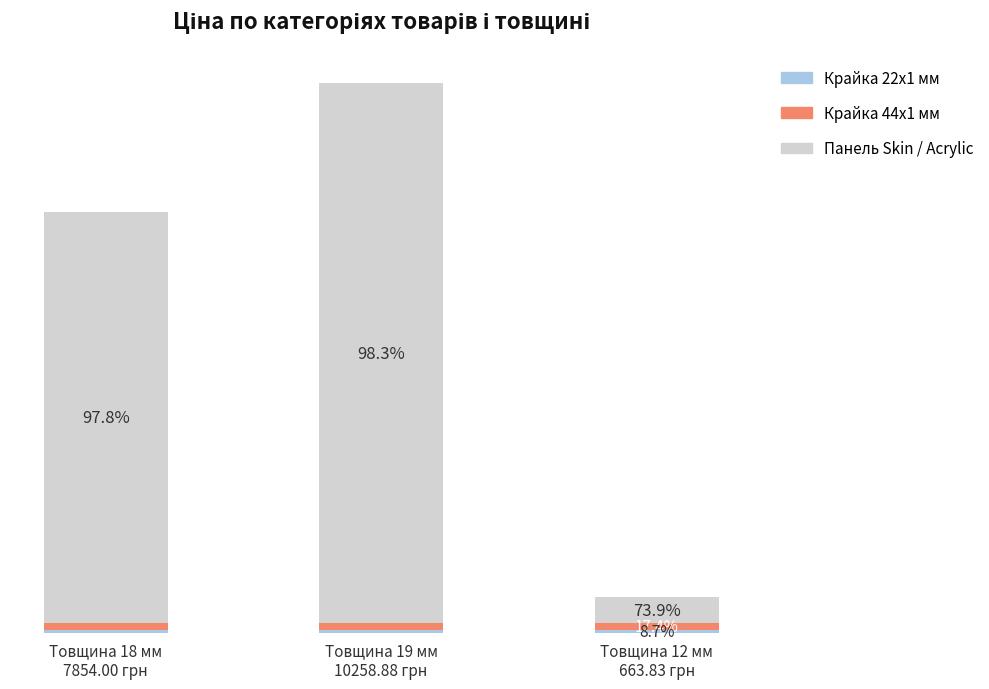

Does the chart contain stacked bars?

Yes